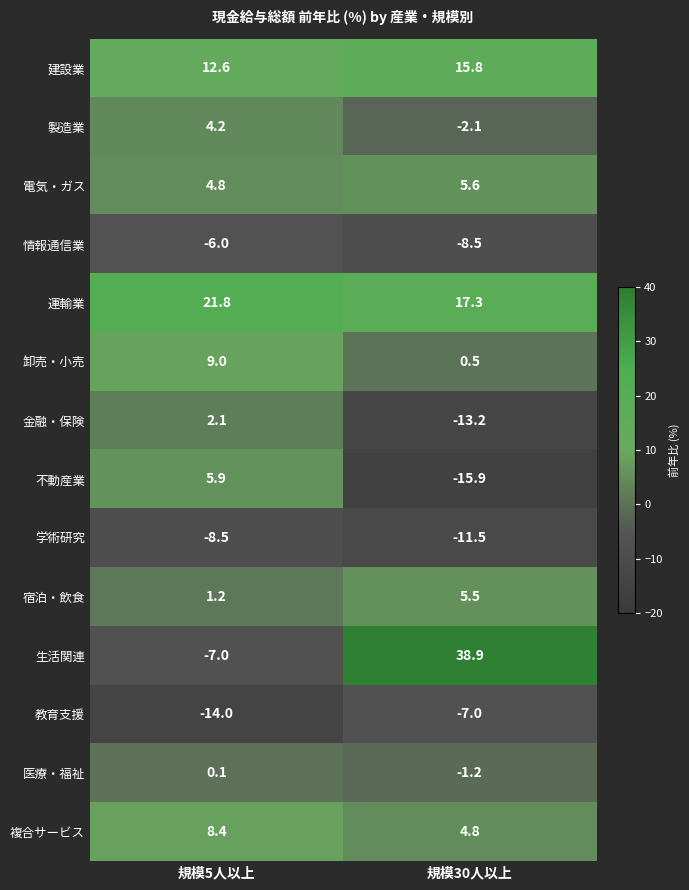

Reading left to right, list all the values displayed in this chart.

建設業: 12.6	15.8
製造業: 4.2	-2.1
電気・ガス: 4.8	5.6
情報通信業: -6.0	-8.5
運輸業: 21.8	17.3
卸売・小売: 9.0	0.5
金融・保険: 2.1	-13.2
不動産業: 5.9	-15.9
学術研究: -8.5	-11.5
宿泊・飲食: 1.2	5.5
生活関連: -7.0	38.9
教育支援: -14.0	-7.0
医療・福祉: 0.1	-1.2
複合サービス: 8.4	4.8